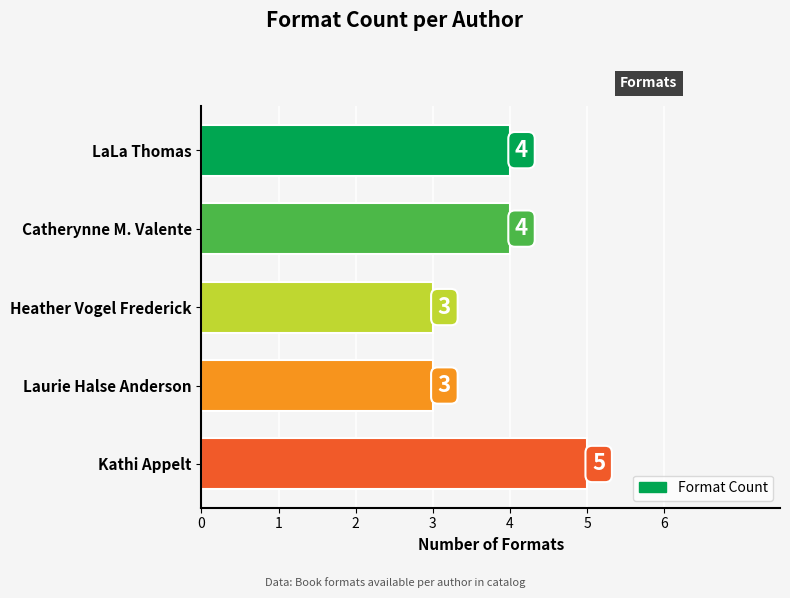

What is the minimum value shown in the chart?

3